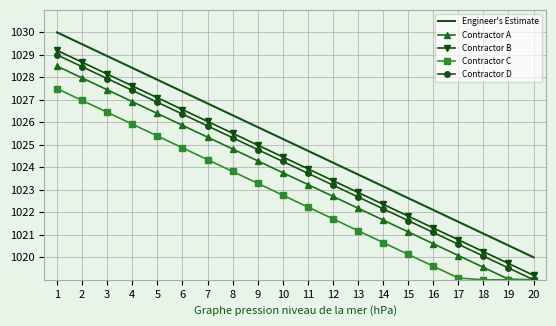

At how many categories does at least one series exceed 1027?

6